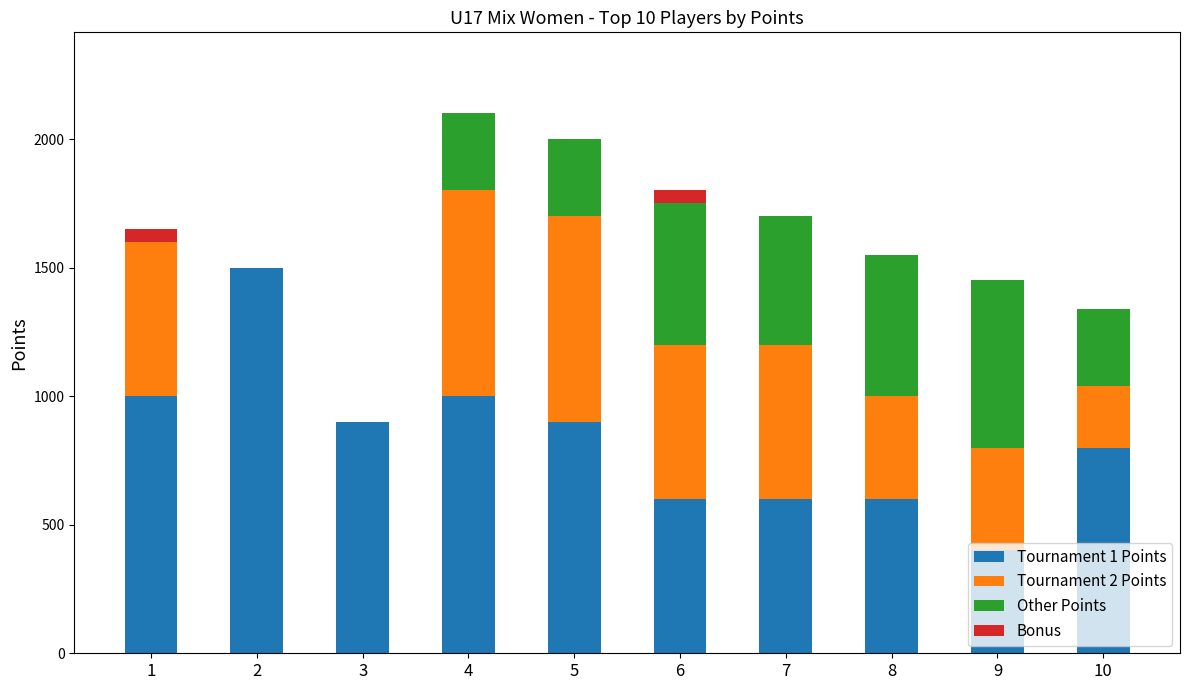

The value of Tournament 1 Points at 10 is 800. True or false?

True